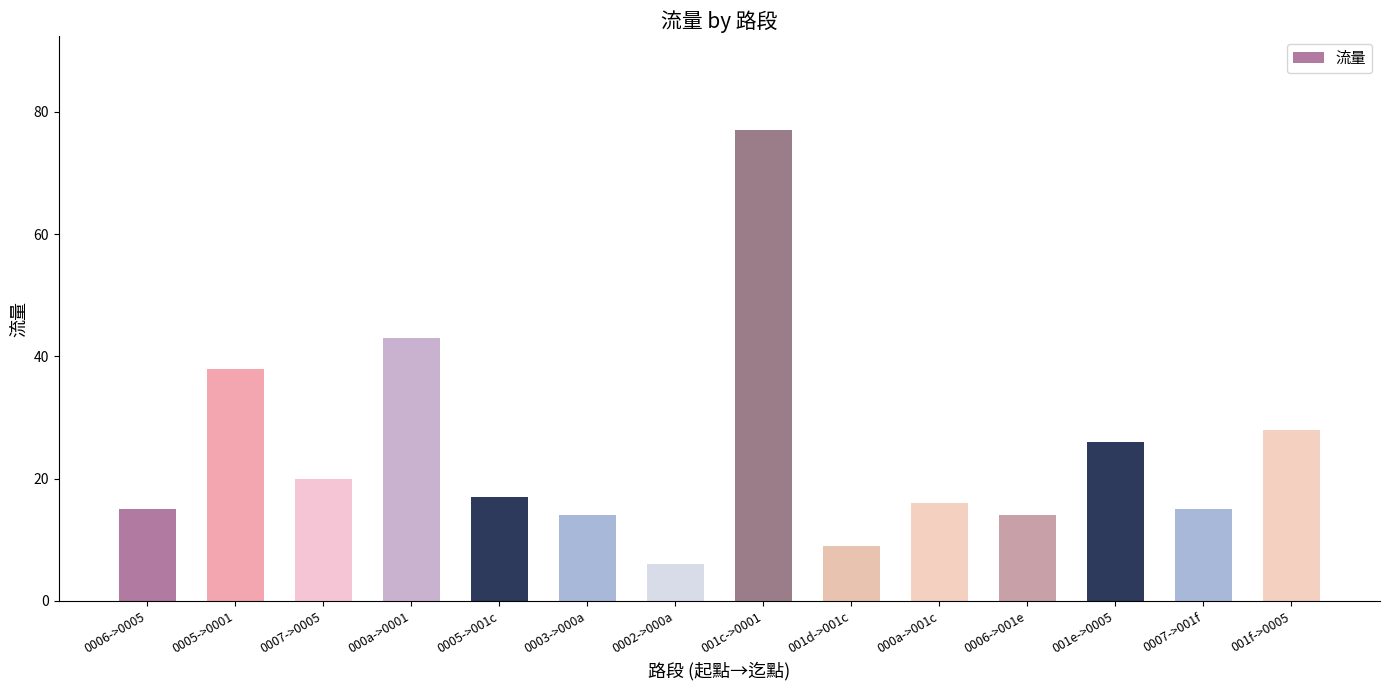

What is the label of the 8th bar from the left?

001c->0001